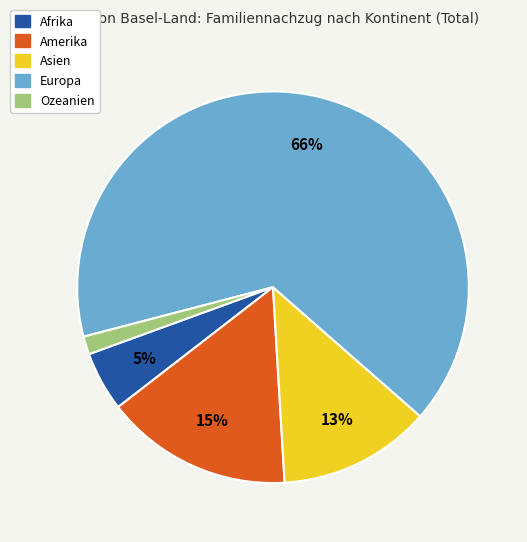

Combined, do Amerika and Afrika account for over 50%?

No